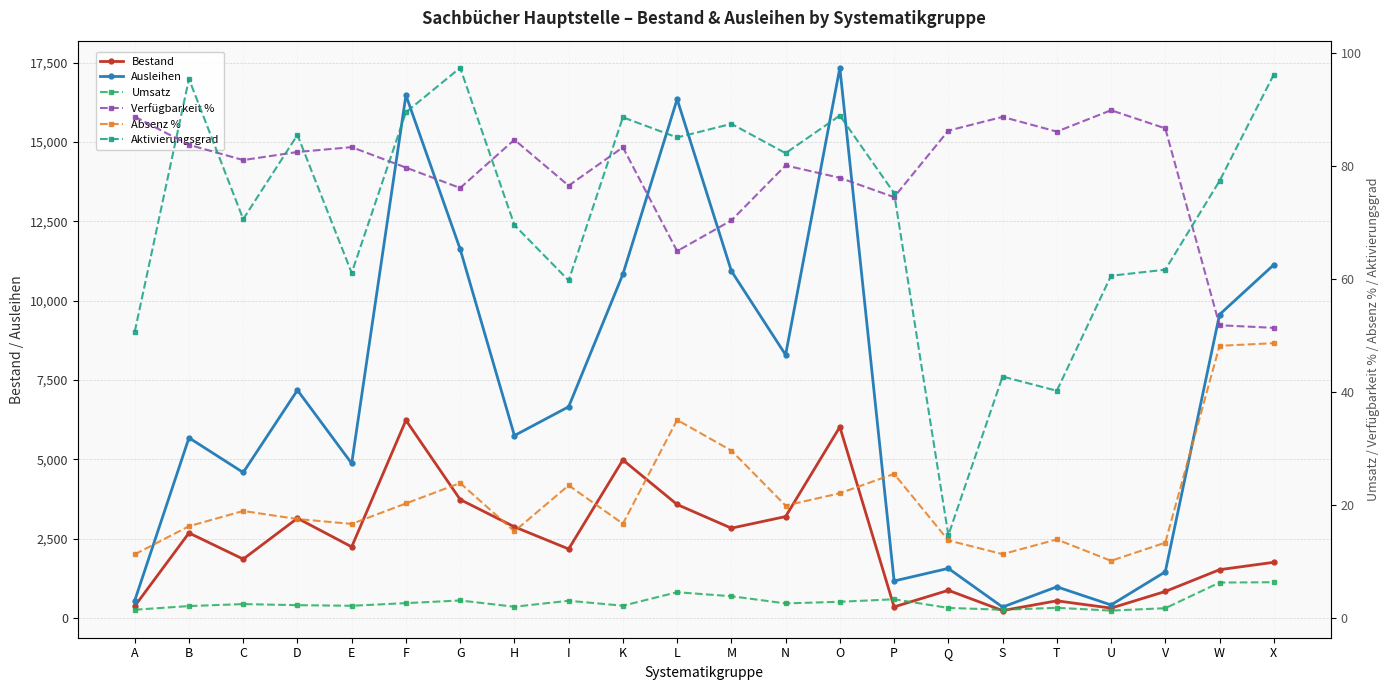

What is the lowest value of the Bestand series?

234